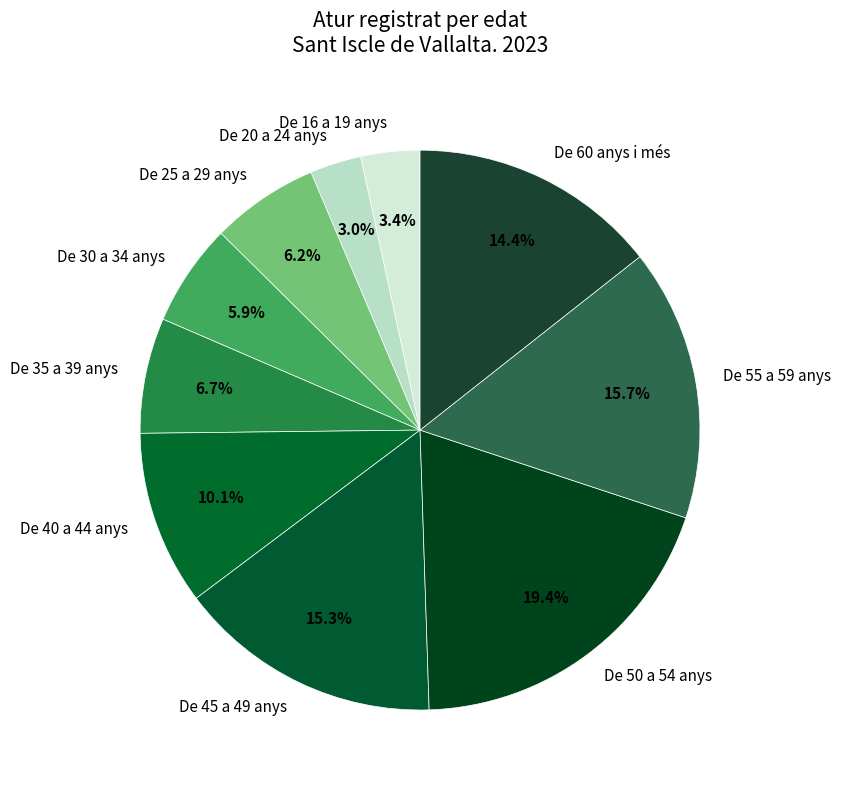

Is there a majority slice in this chart?

No